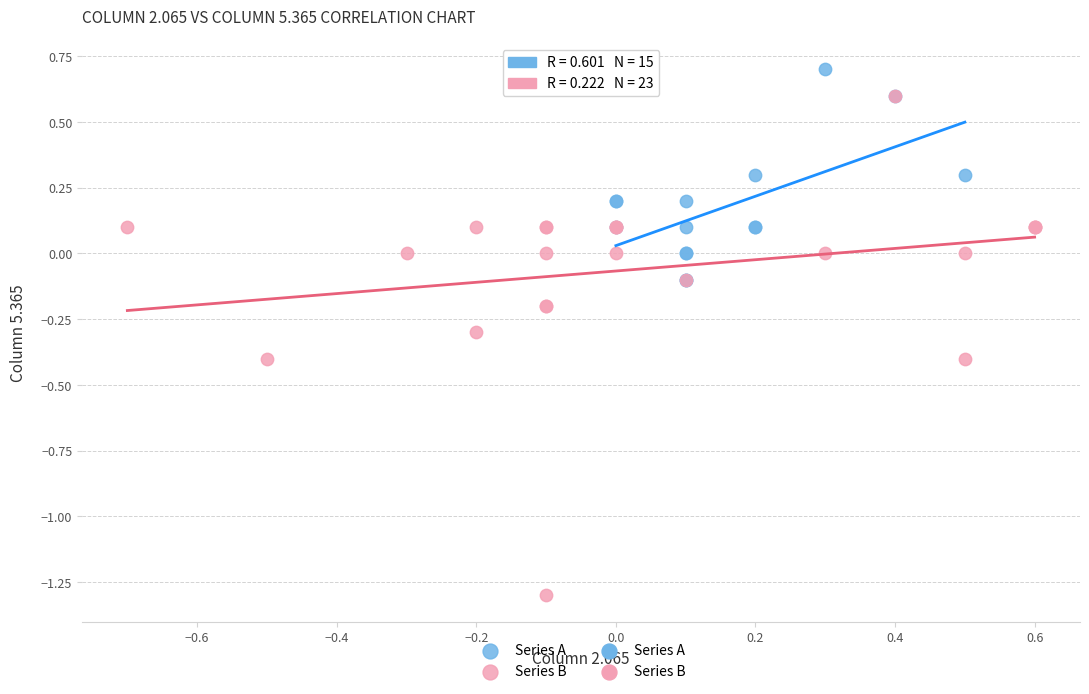

Which series has the largest Y range (max minus min)?

Series B